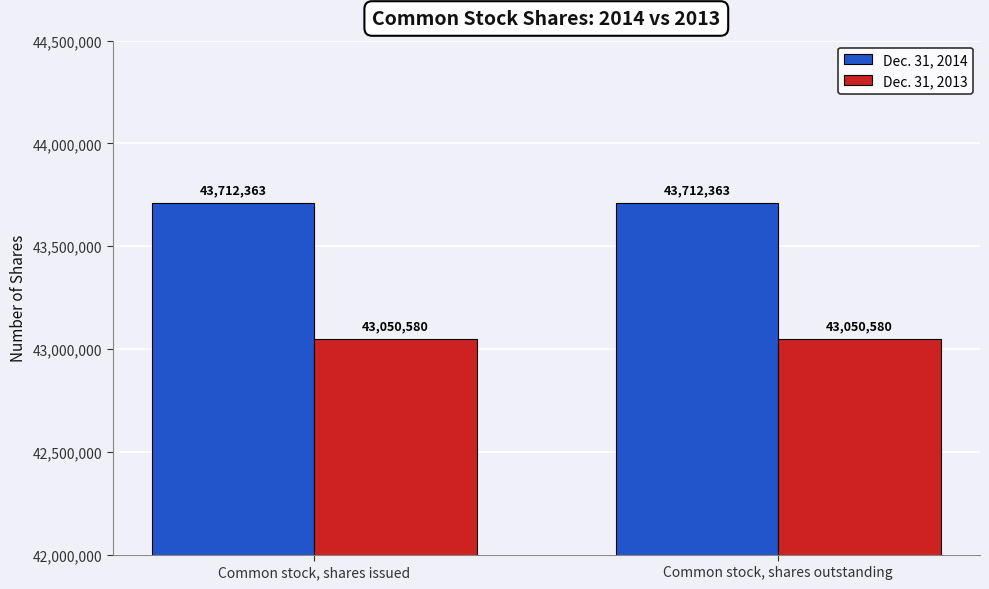

How many distinct data groups are displayed?

2